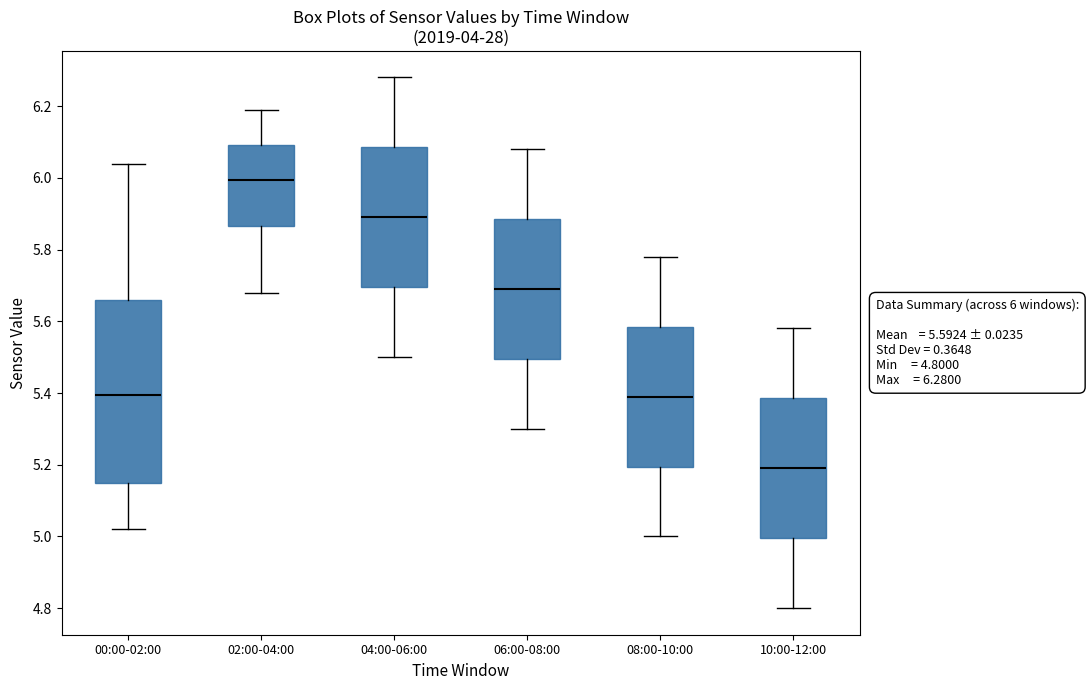

Comparing the boxes themselves (not the whiskers), which one is the tallest?

00:00-02:00